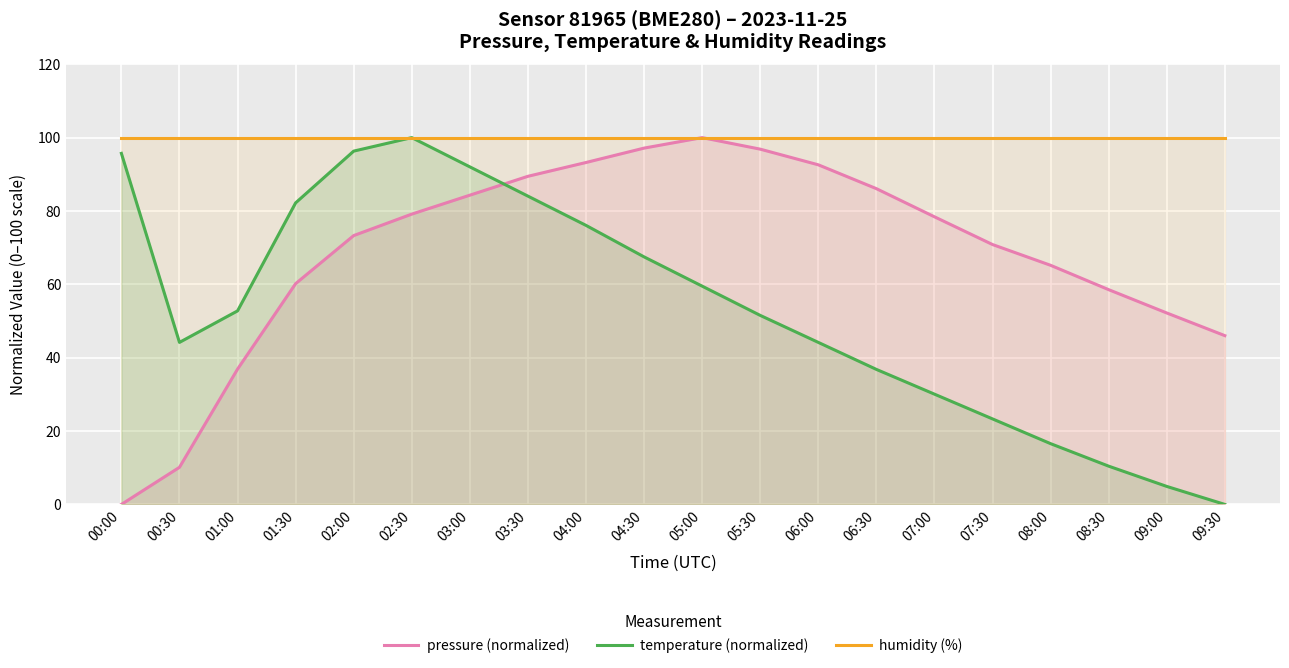

What is the spread (max minus min) of values at 09:30?

100.0